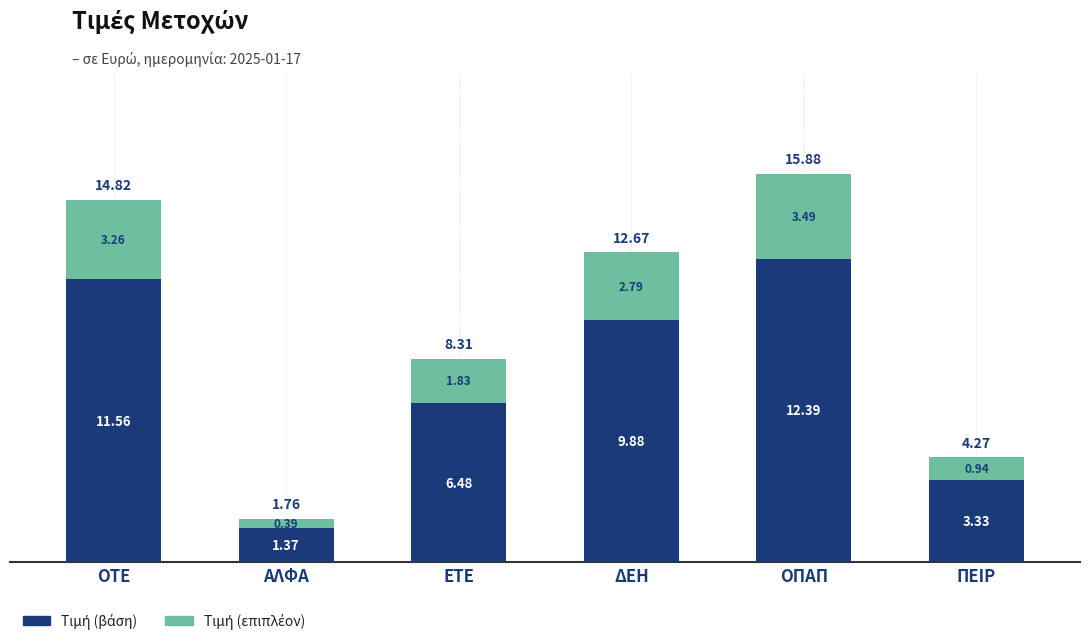

At which category is the sum across all series the highest?

ΟΠΑΠ